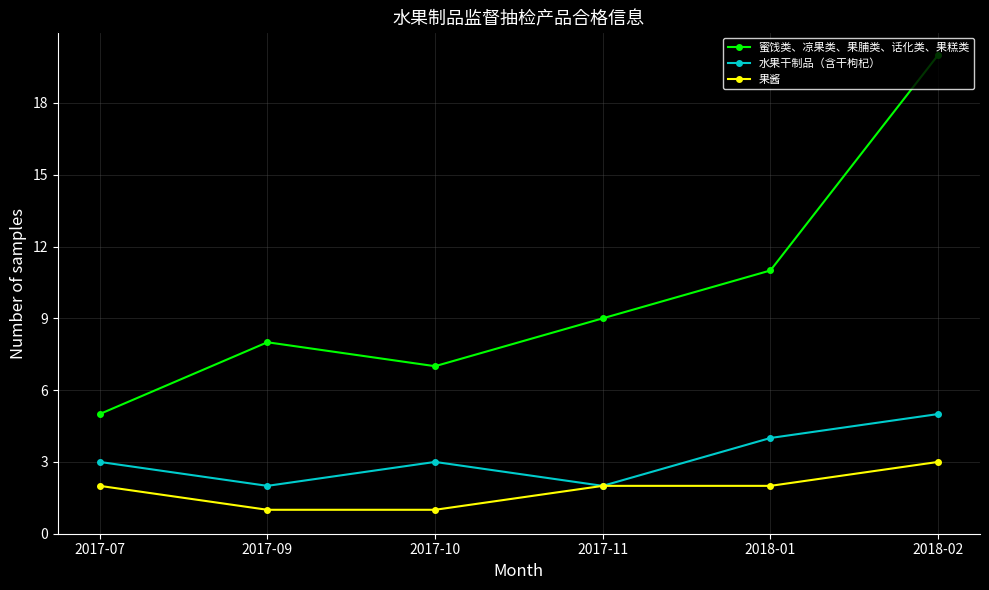

What is the sum of all 果酱 values?

11